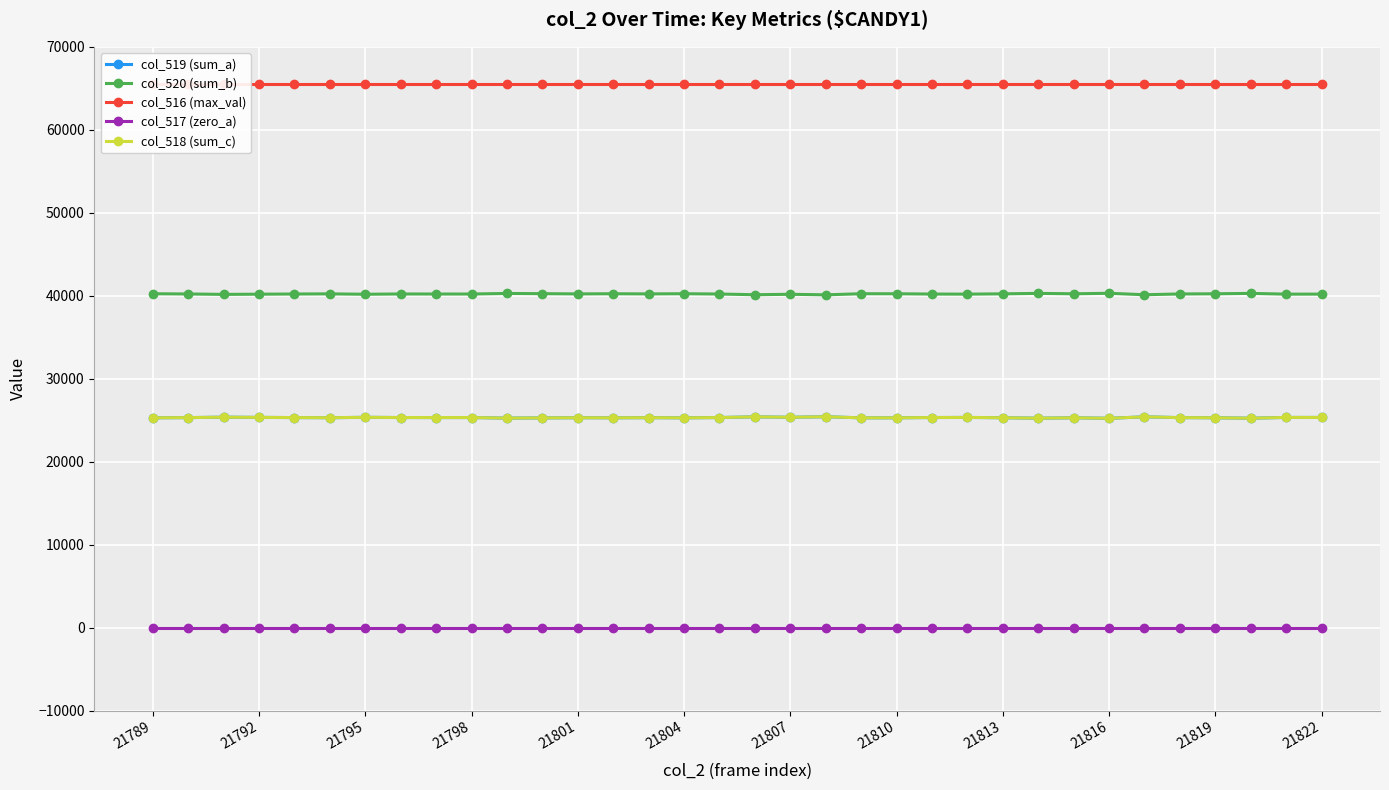

At which category does the chart reach its peak across all series?

21789